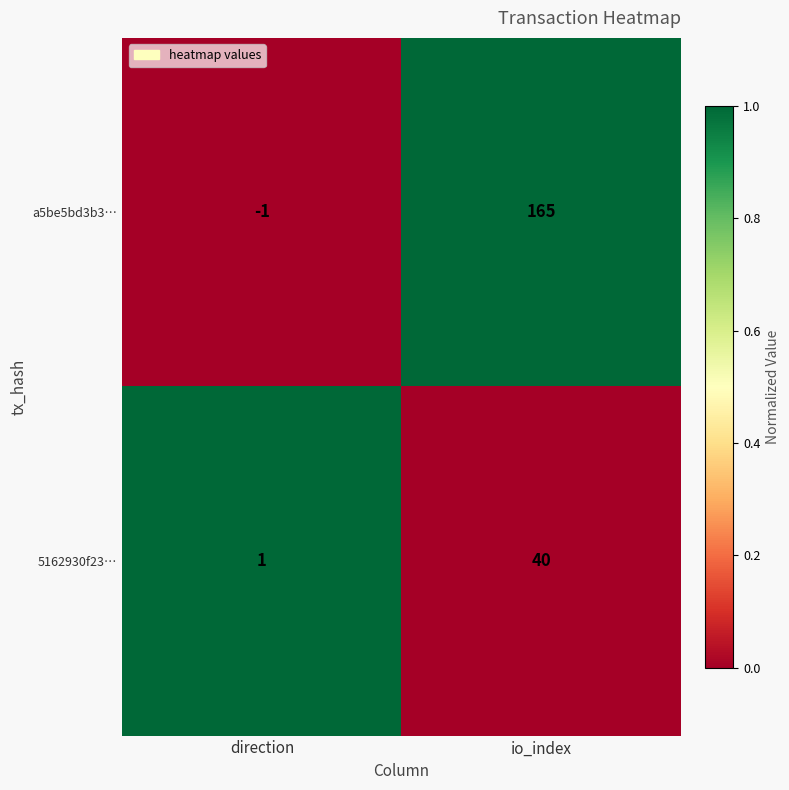

Reading right to left, list all the values displayed in this chart.

a5be5bd3b3…: io_index=165	direction=-1
5162930f23…: io_index=40	direction=1